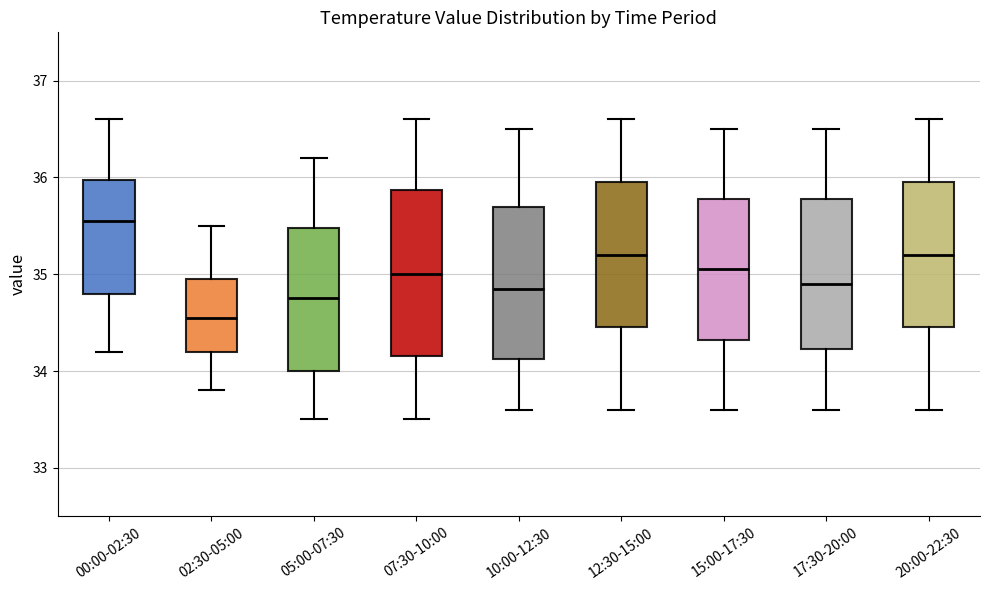

Where does the median line of the box for 17:30-20:00 sit on the y-axis? The values are not printed on the chart, so give them approximately, as read against the axis.

34.9